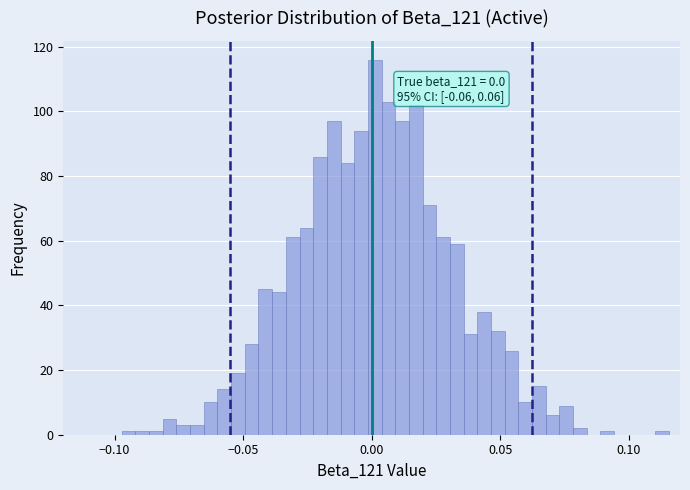

Read against the x-axis, roughly where is the centre of the tallest bar?

0.000